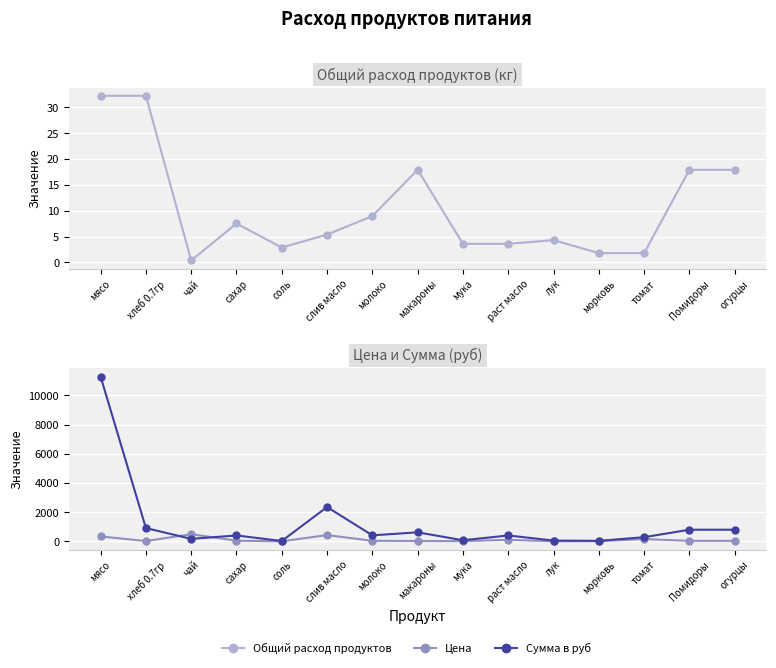

How many distinct data groups are displayed?

3